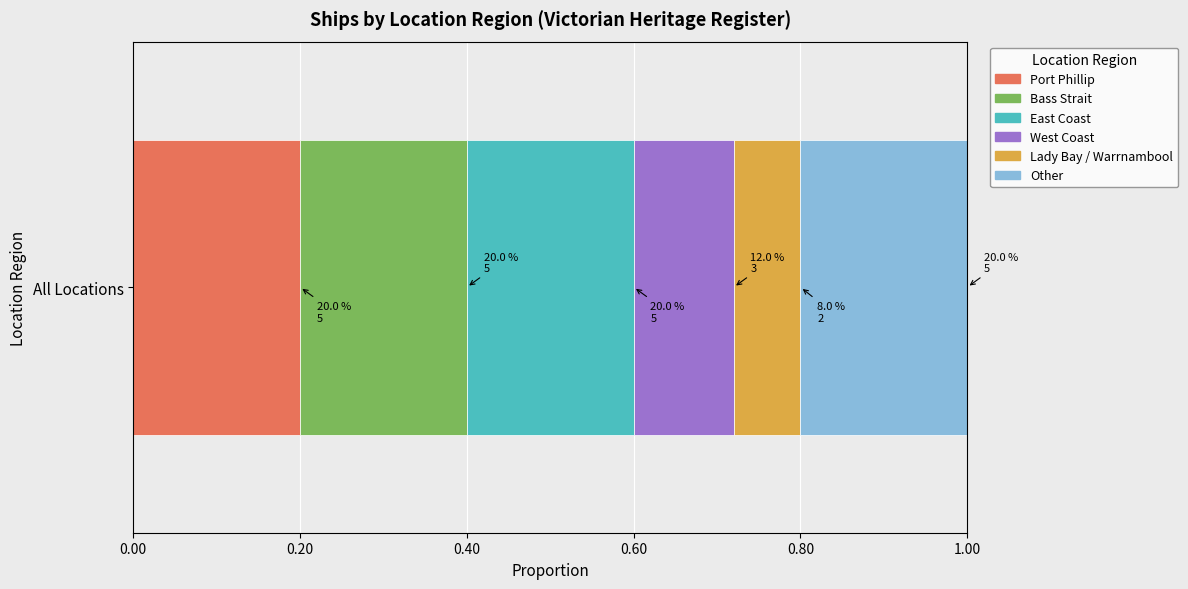

Rank the categories by Port Phillip value from lowest to highest.

All Locations